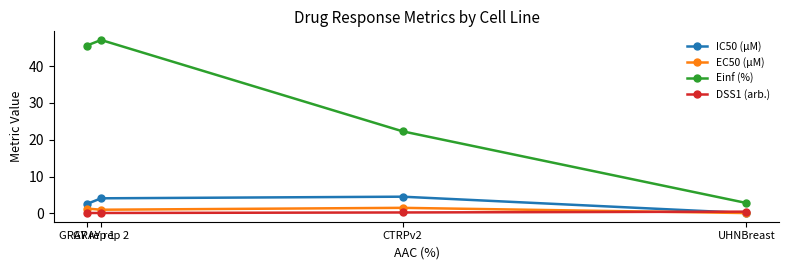

How many series are shown in this chart?

4